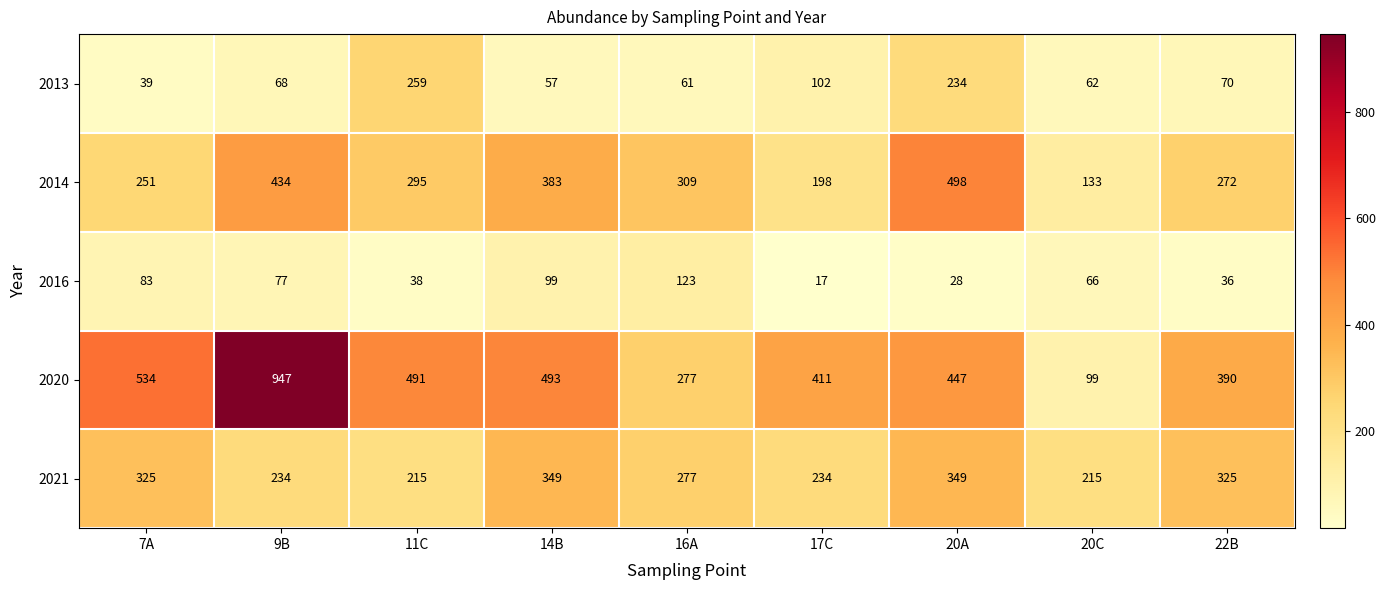

What is the difference between the highest and lowest values at 17C?

394